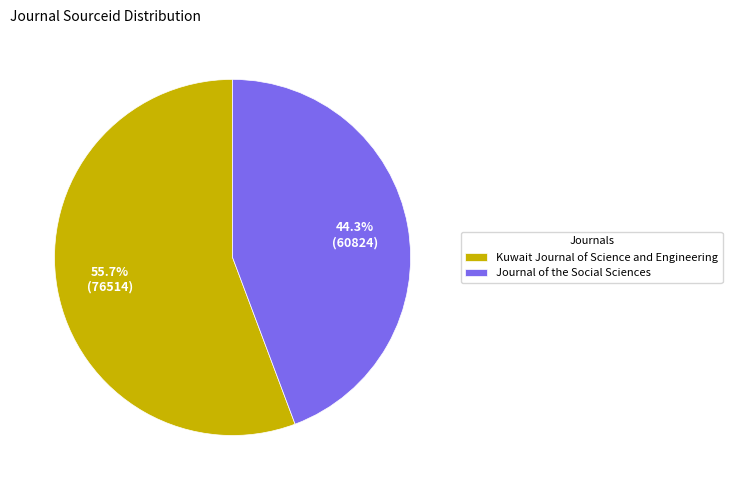

Which slice represents more than half of the pie?

Kuwait Journal of Science and Engineering